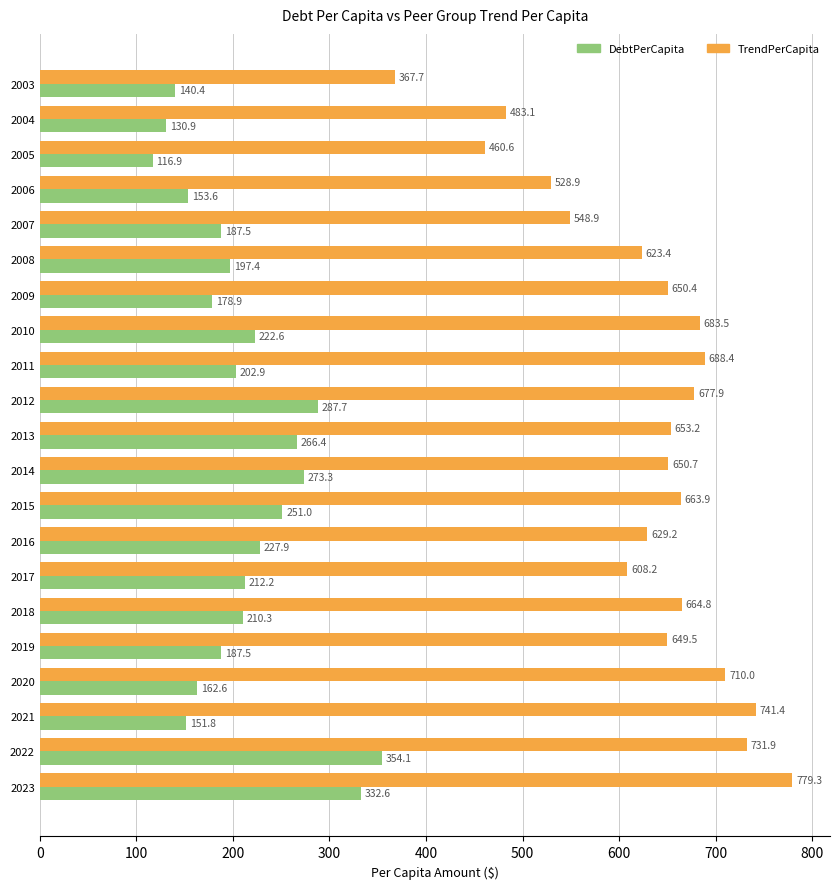

Which series has the largest total across all categories?

TrendPerCapita